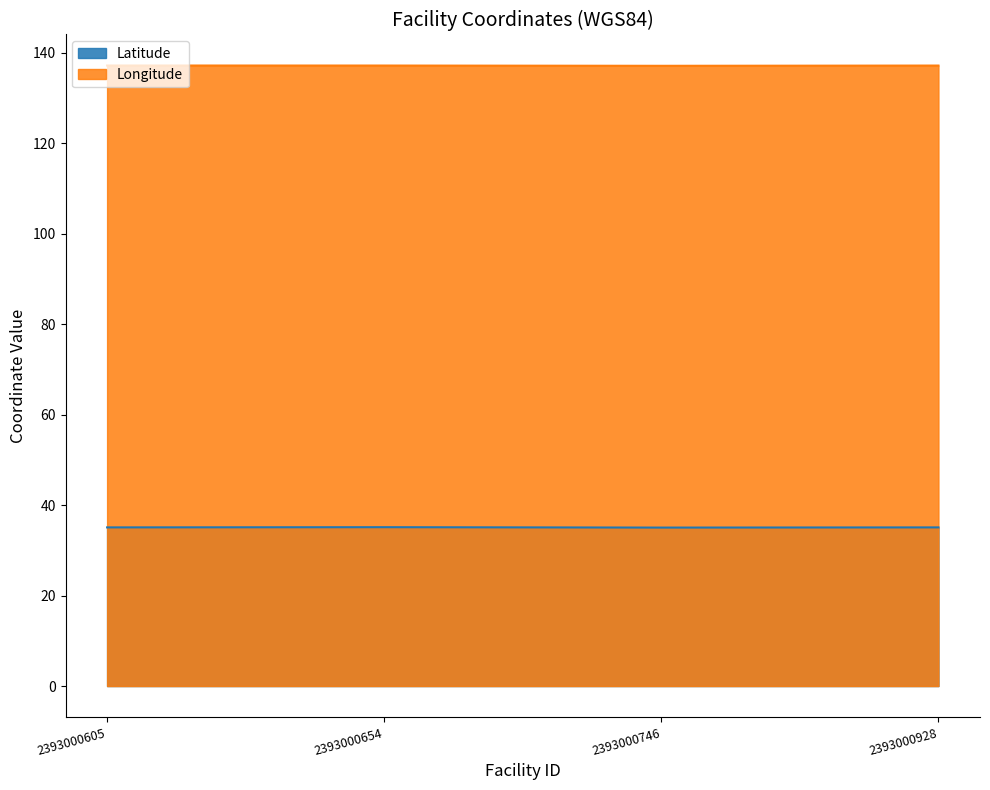

True or false: Longitude has more than 0 points higher than both neighbors.

False